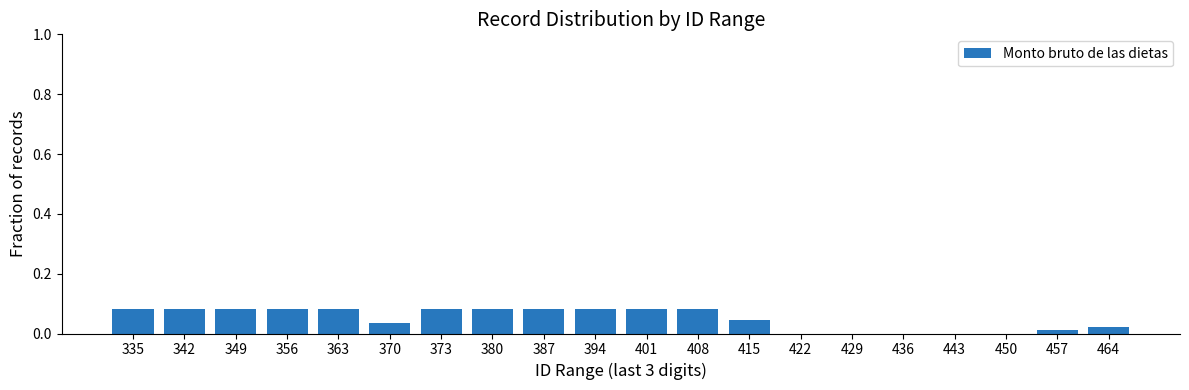

What is the sum of all values?

1.0